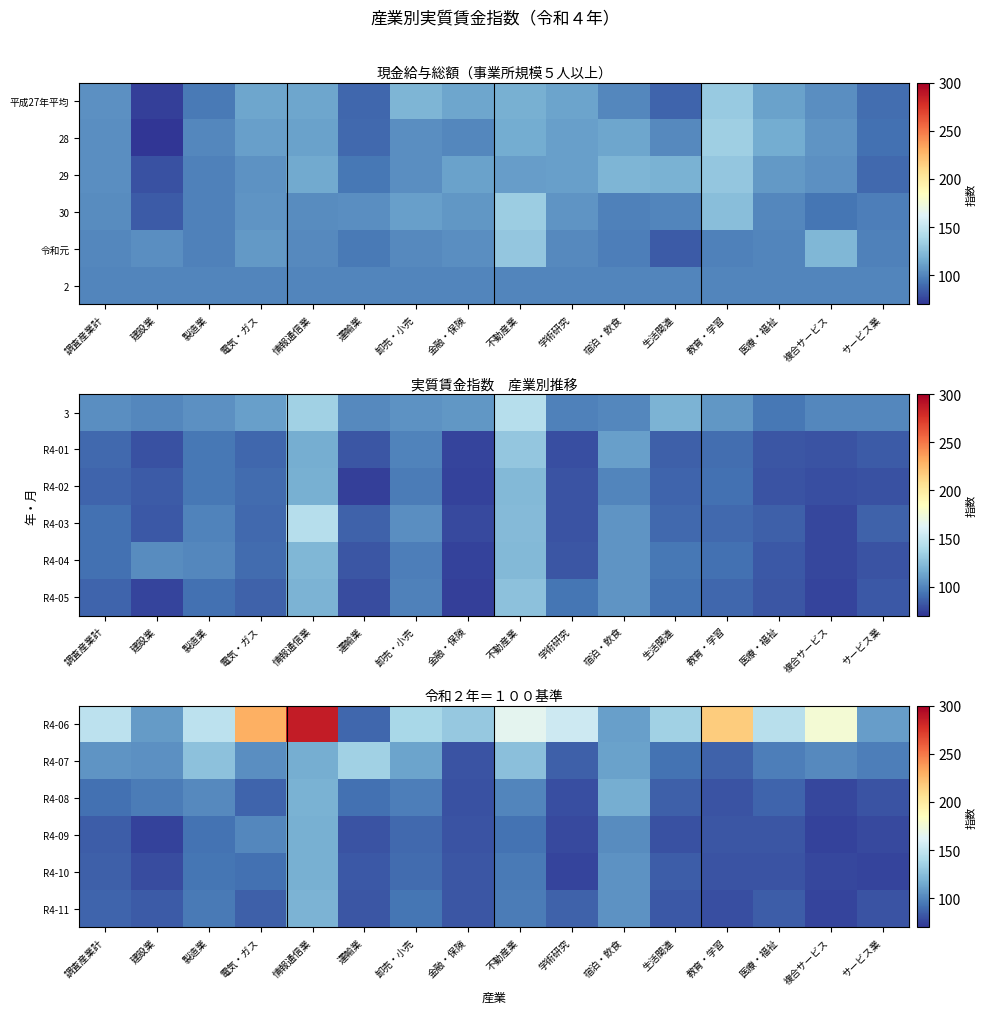

What is the difference between the highest and lowest values at 電気・ガス?

143.1